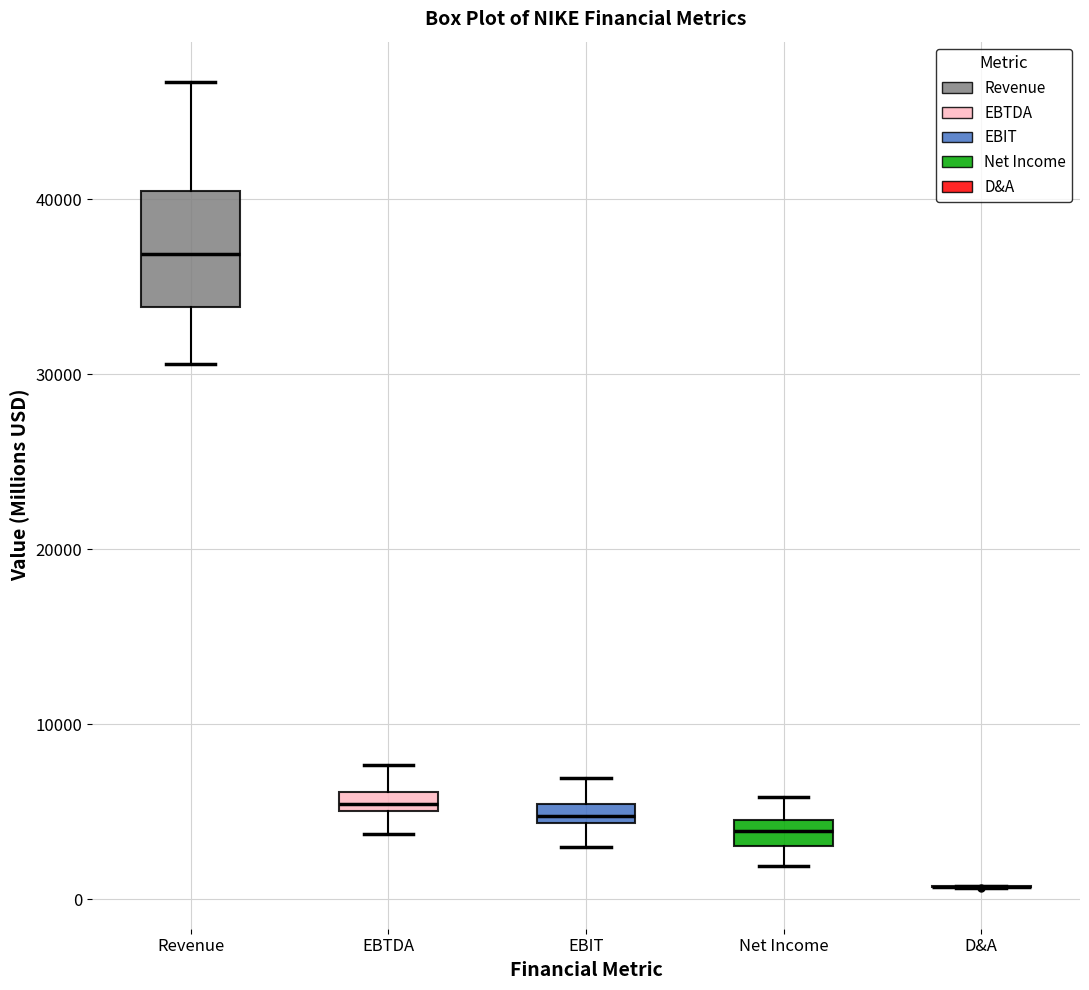

Comparing the boxes themselves (not the whiskers), which one is the tallest?

Revenue